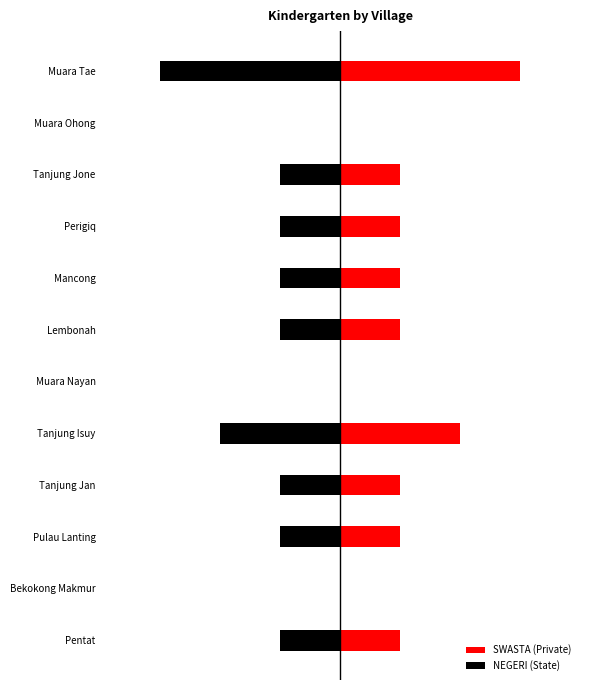

What is the minimum value for NEGERI (State)?

-3